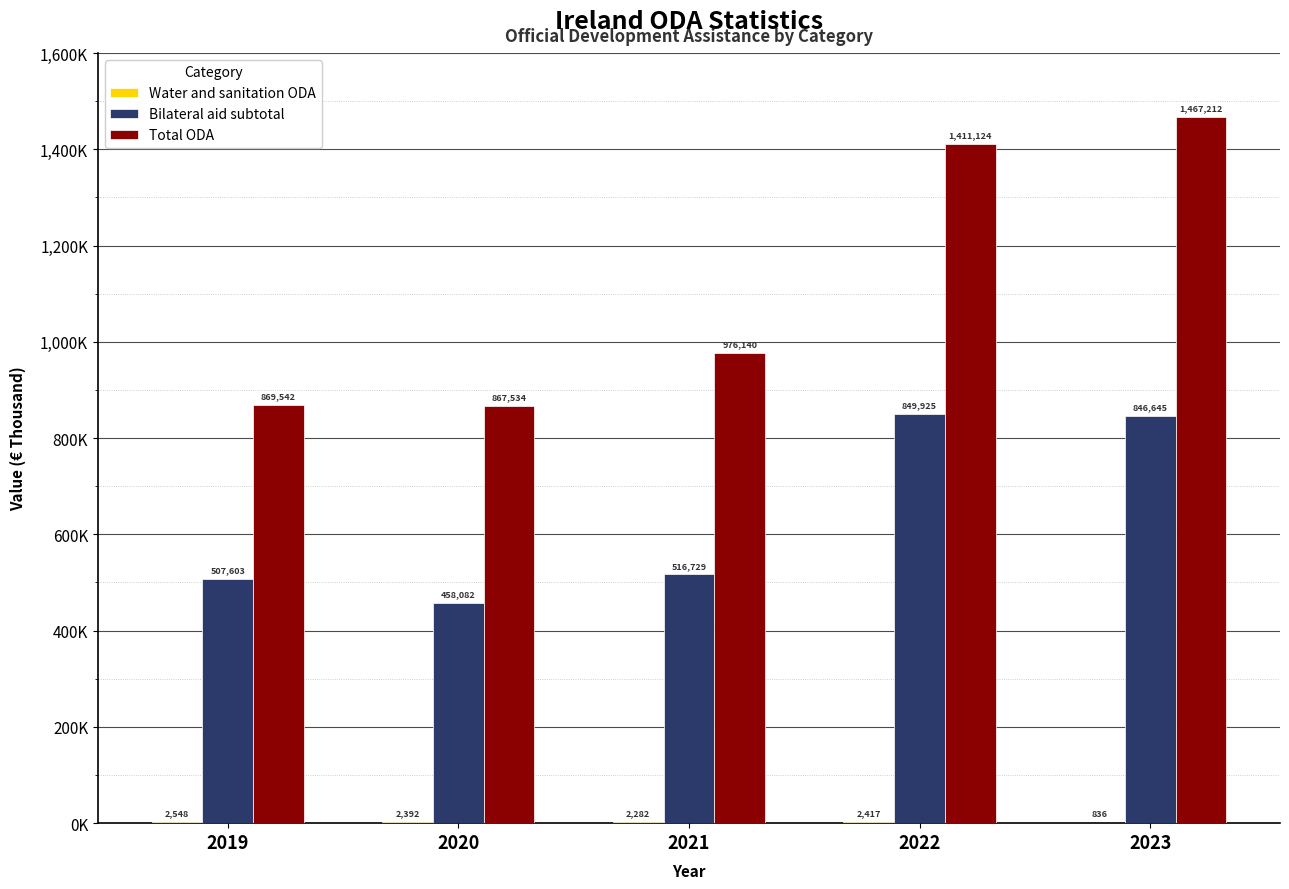

What are all the series names shown in the legend?

Water and sanitation ODA, Bilateral aid subtotal, Total ODA